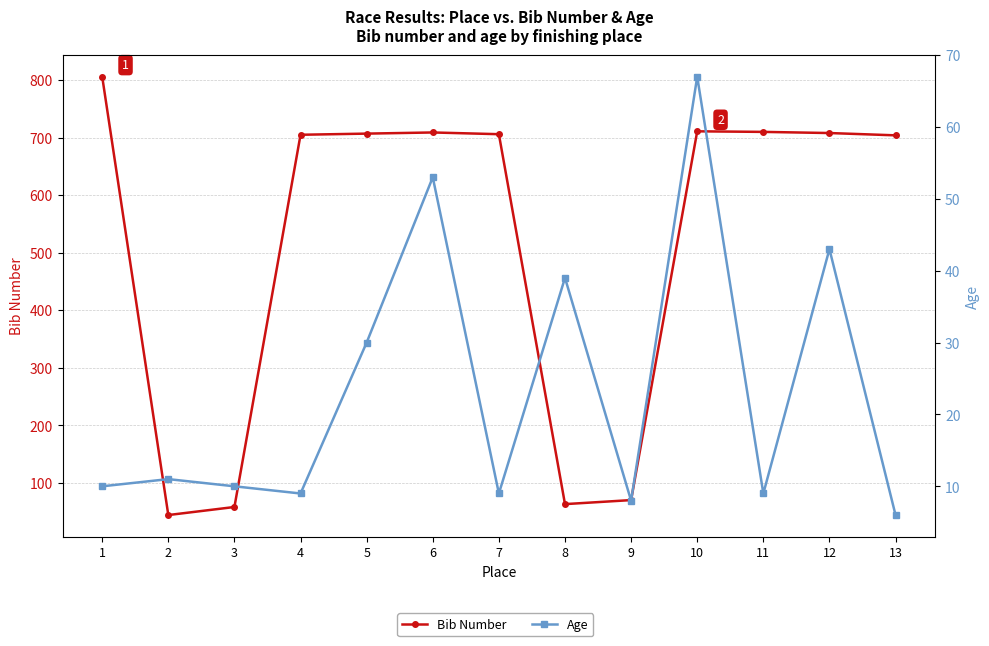

Reading left to right, extract all data points from this chart.

Bib Number: 1=806	2=44	3=58	4=705	5=707	6=709	7=706	8=63	9=70	10=711	11=710	12=708	13=704
Age: 1=10	2=11	3=10	4=9	5=30	6=53	7=9	8=39	9=8	10=67	11=9	12=43	13=6